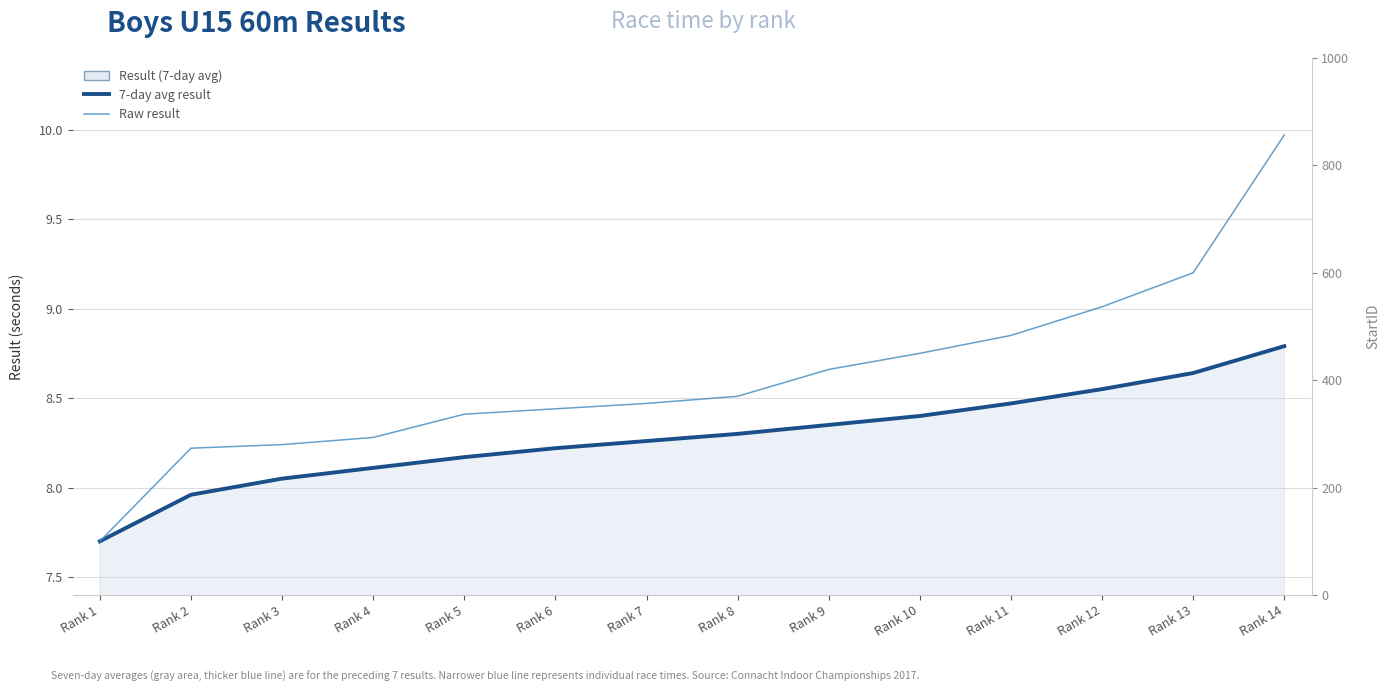

Where does the Raw result series first go above 8?

Rank 2